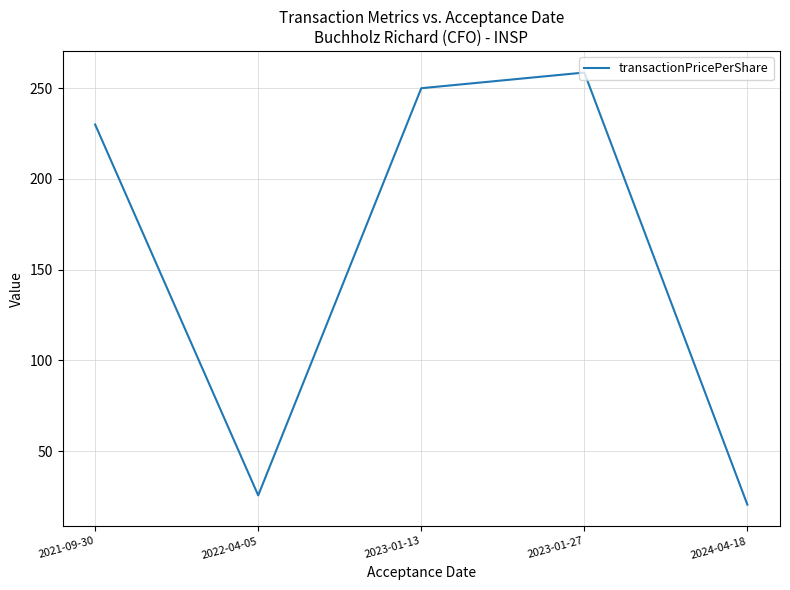

Reading right to left, what are all the values shown in this chart?

2024-04-18=20.5	2023-01-27=258.7	2023-01-13=250.0	2022-04-05=25.6	2021-09-30=230.0